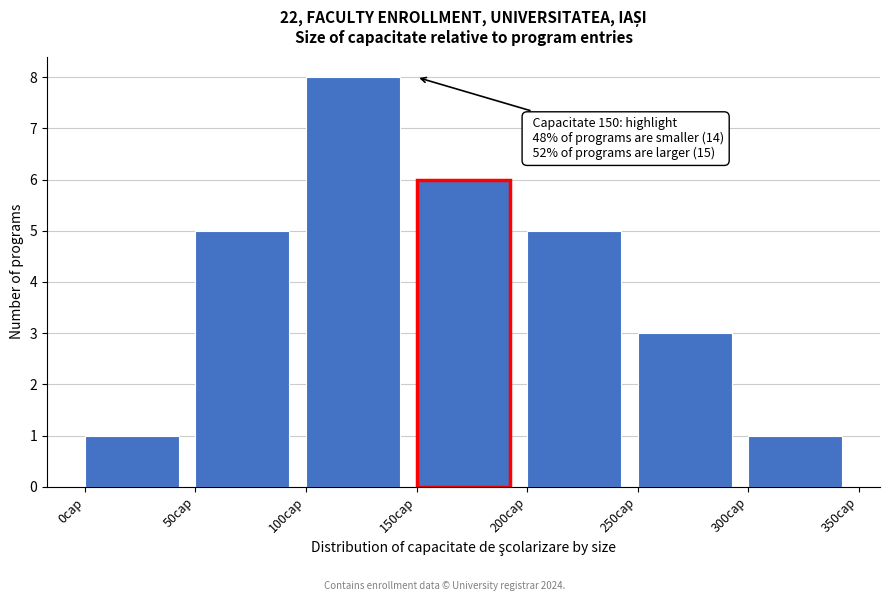

Which range on the x-axis has the tallest bar?

100 to 150